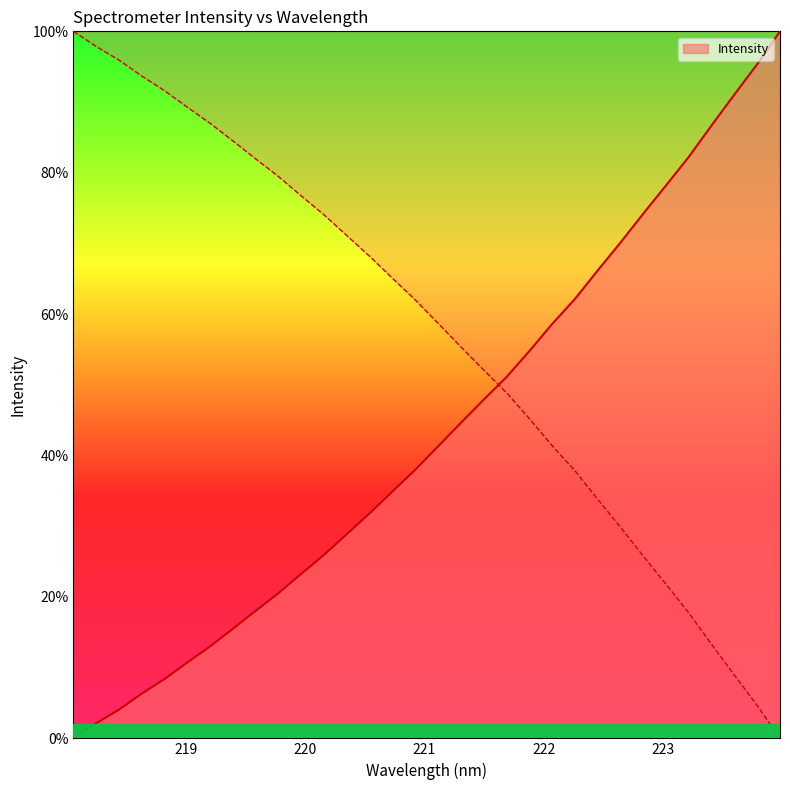

True or false: the data shows 62.2 at 222.263.

True